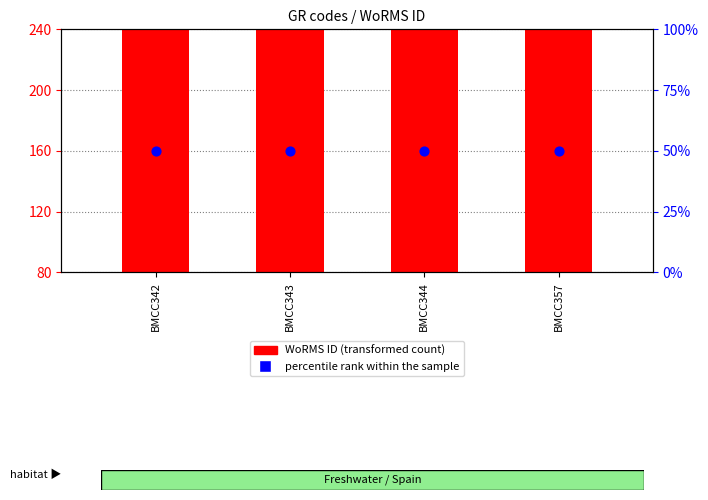

Which series contains the lowest Y value?

percentile rank within the sample